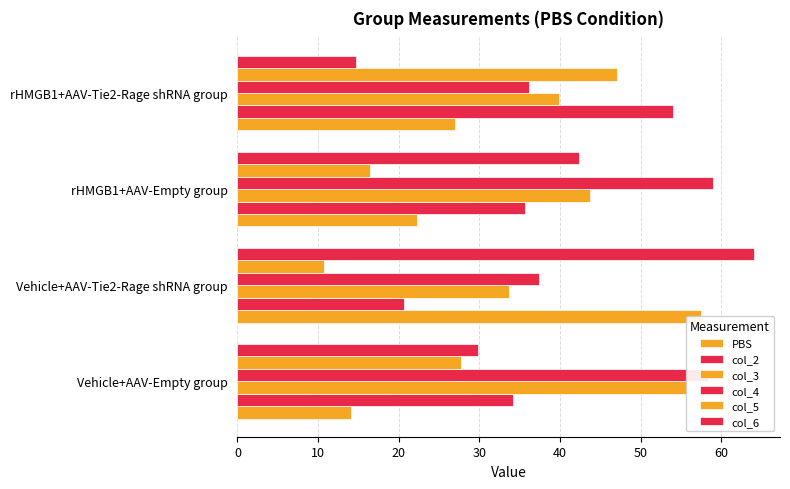

At how many categories does at least one series exceed 57?

3